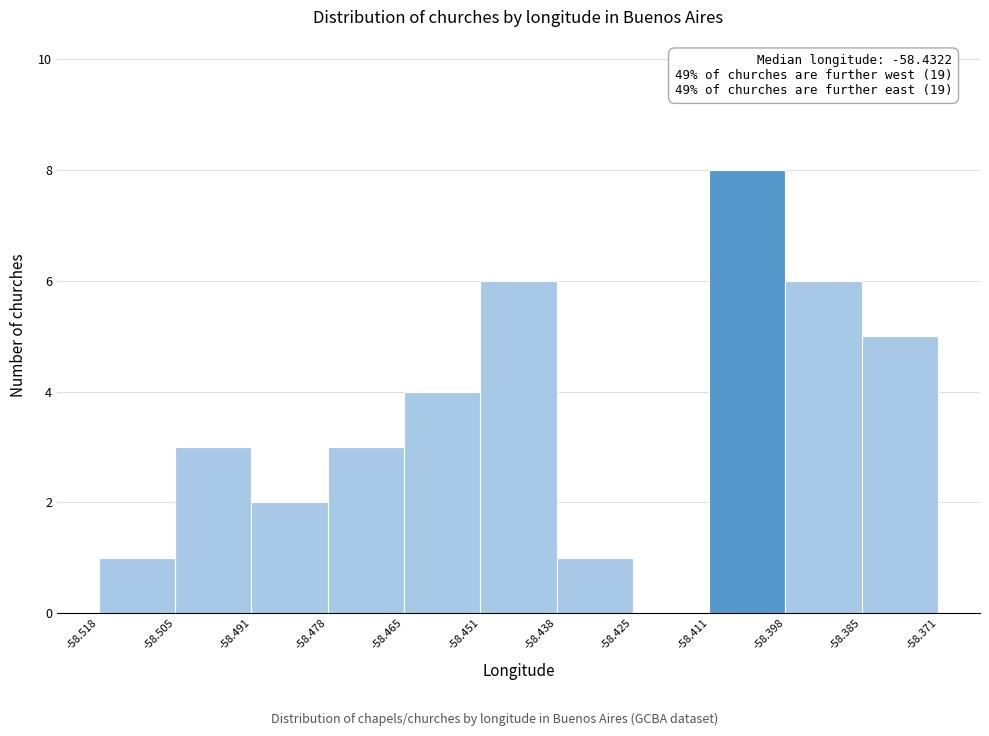

Over which range of the x-axis is the bar tallest?

-58.411 to -58.398